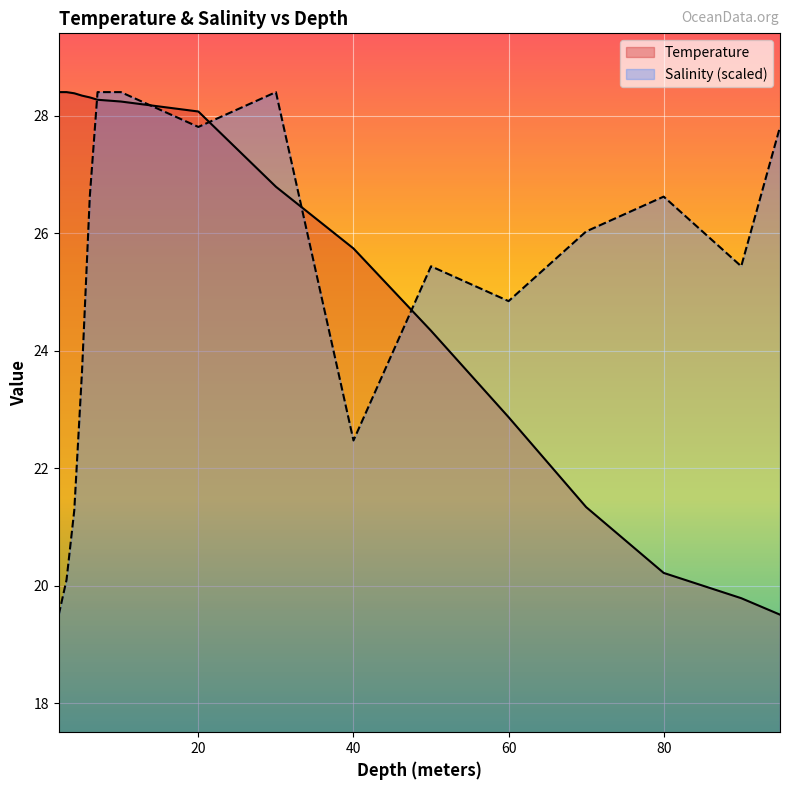

True or false: Salinity has more than 1 points higher than both neighbors.

True